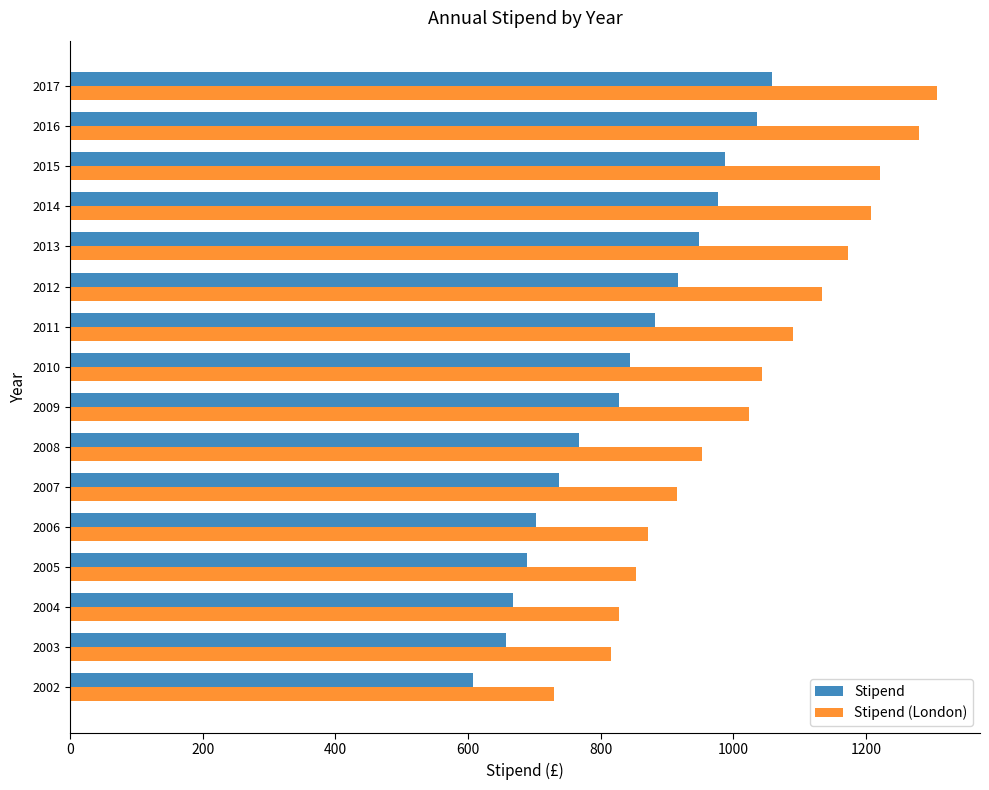

What is the difference between the Stipend (London) values at 2016 and 2010?

236